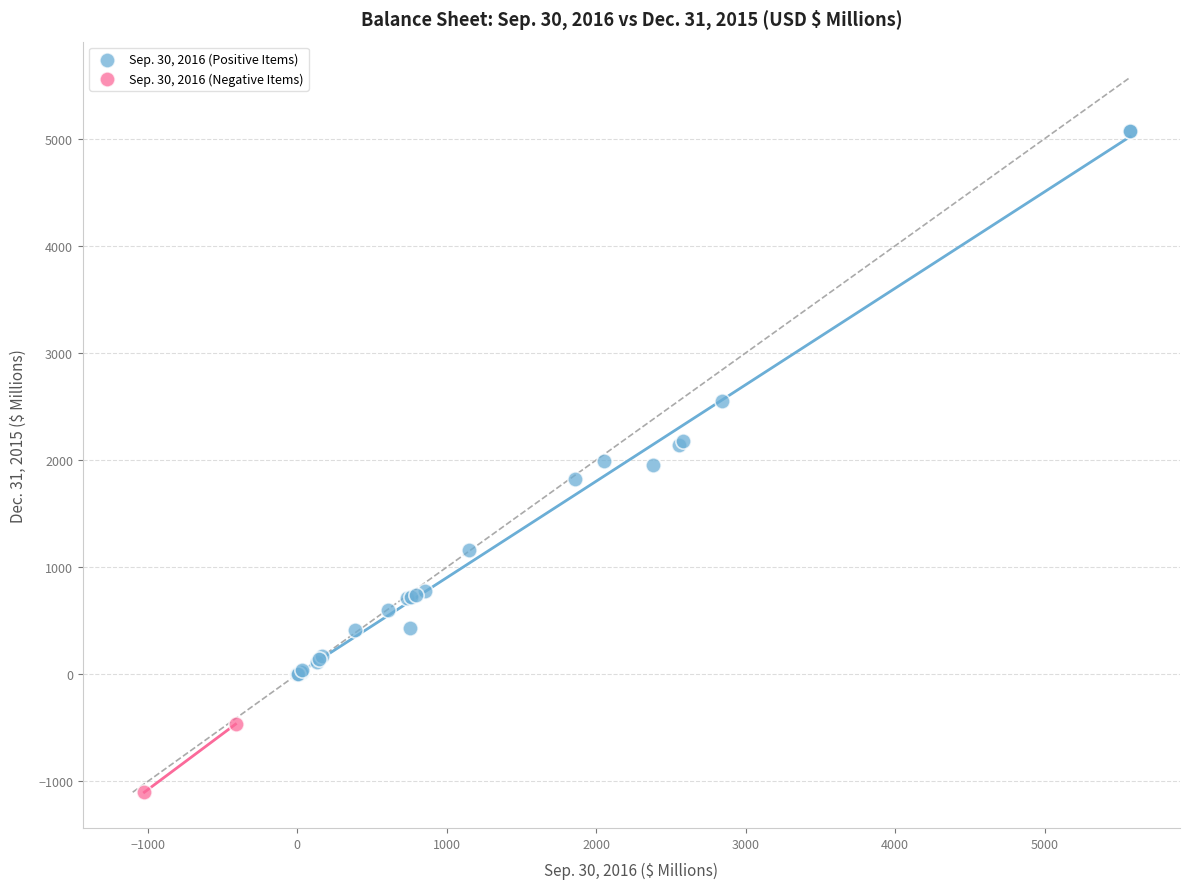

Which series contains the highest Y value?

Sep. 30, 2016 (Positive Items)